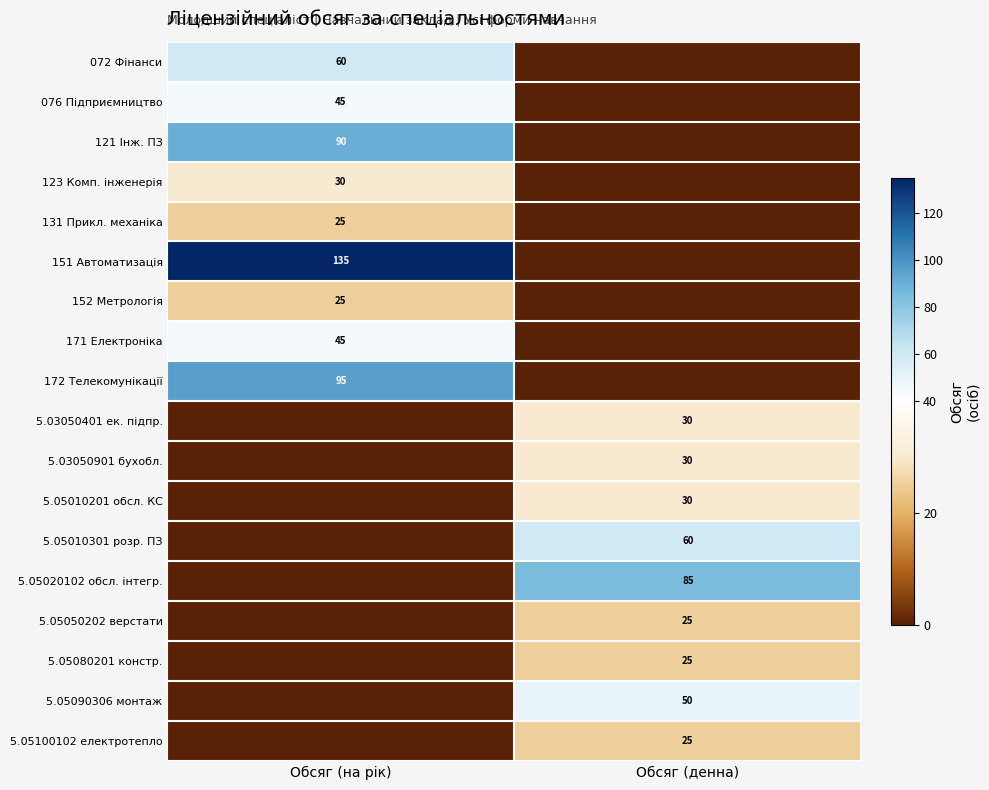

The 5.03050401 ек. підпр. series shows 30 at Обсяг (денна). True or false?

True